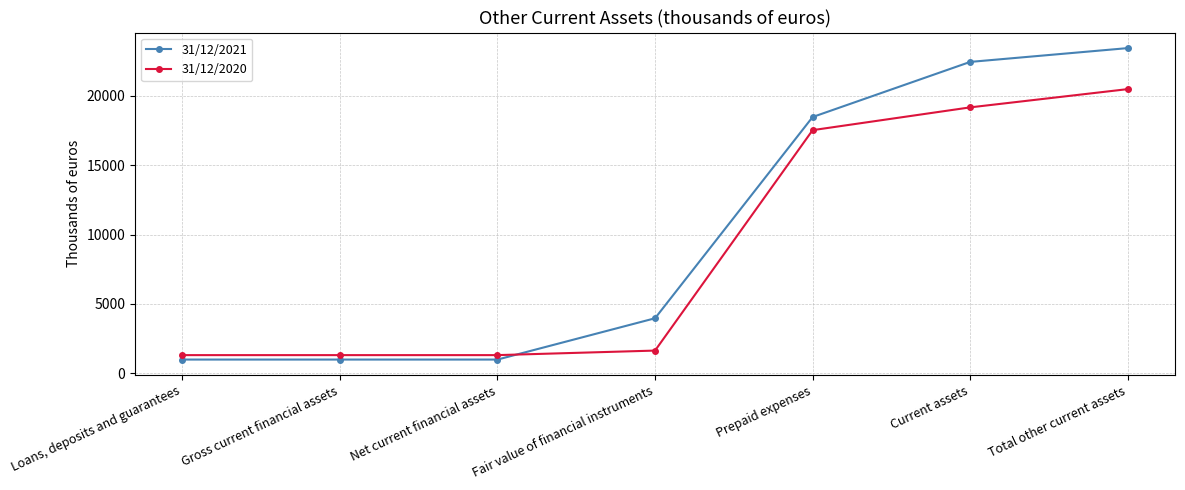

Which series has the largest total across all categories?

31/12/2021